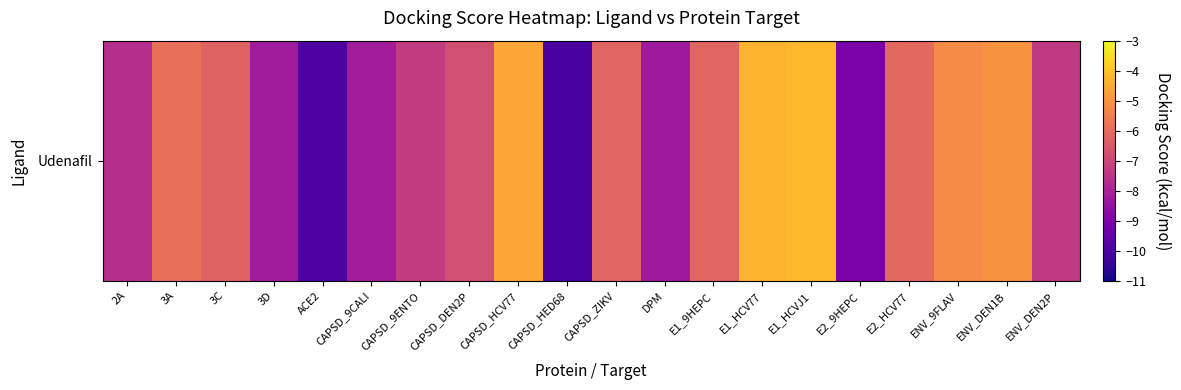

How many distinct data groups are displayed?

1